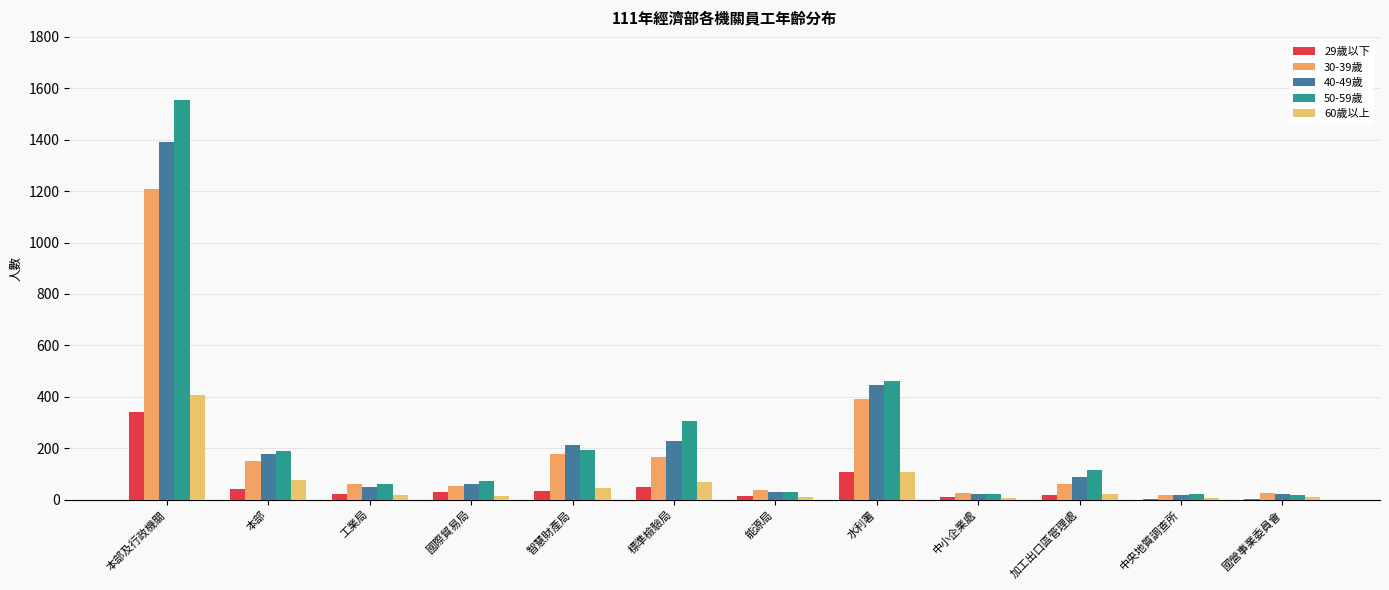

Is it true that 60歲以上 equals 22 at 加工出口區管理處?

True